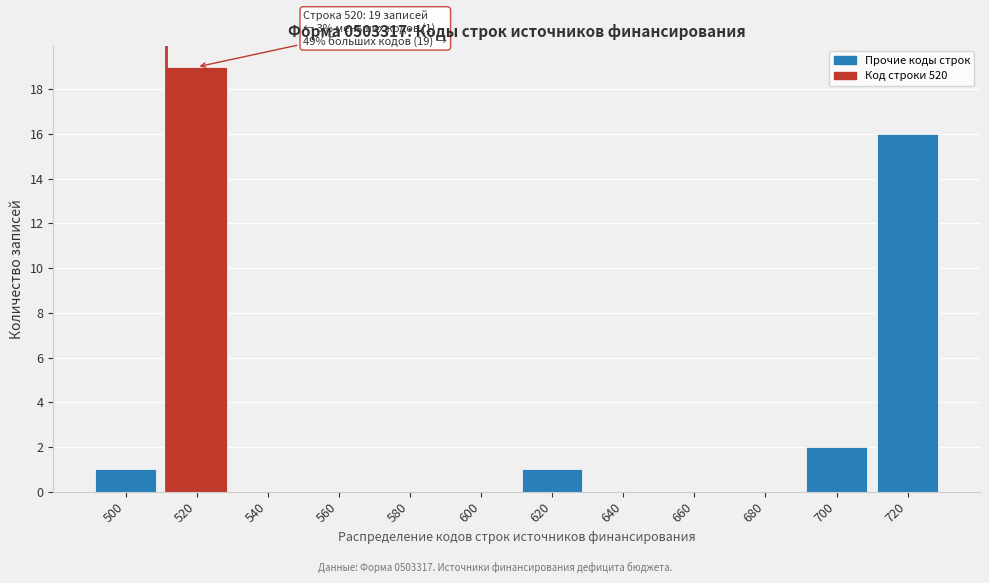

Which range on the x-axis has the tallest bar?

510 to 530